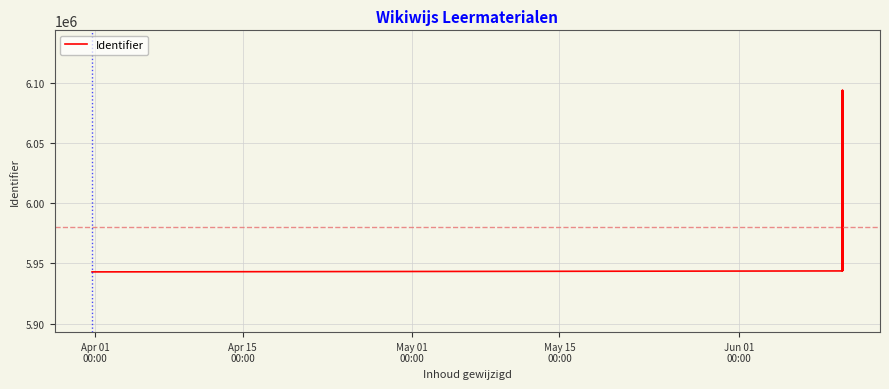

What is the value of the 5th point from the left?

6093432